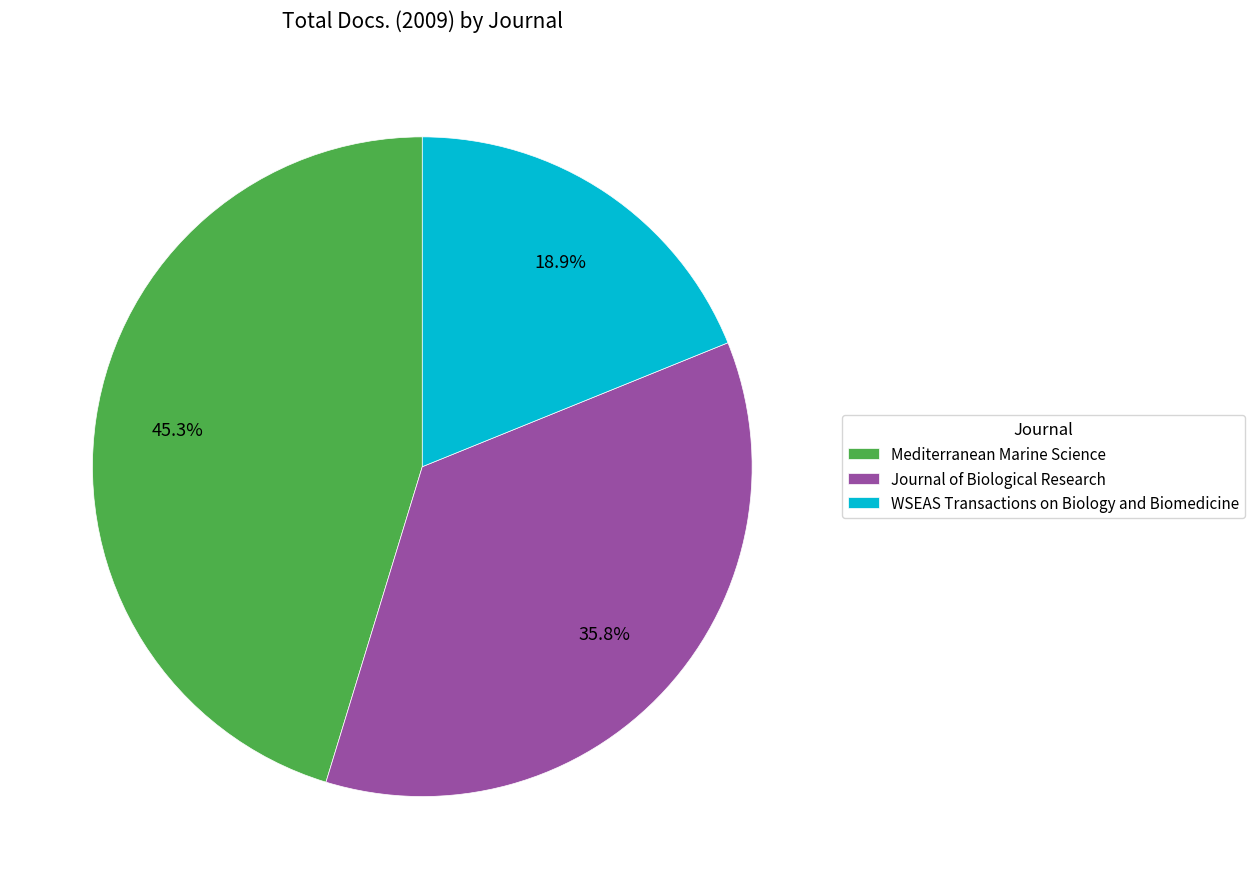

Which category has the biggest portion of the pie?

Mediterranean Marine Science